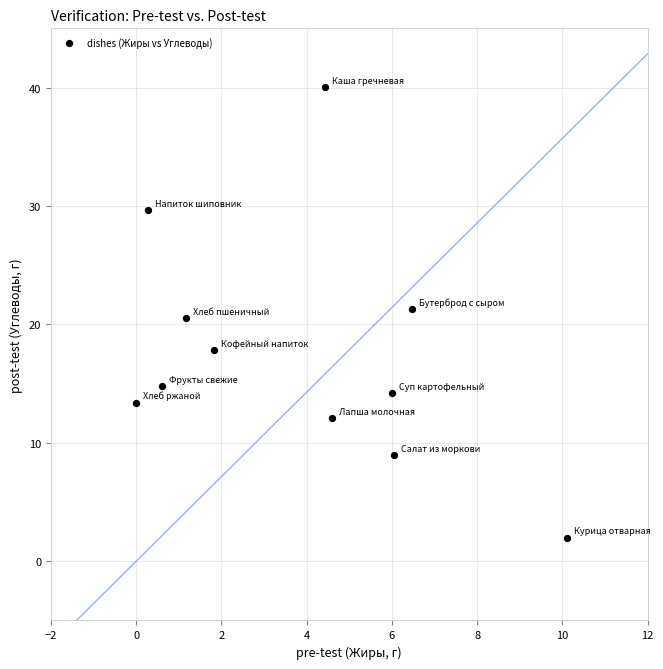

What is the average Y value?

17.7